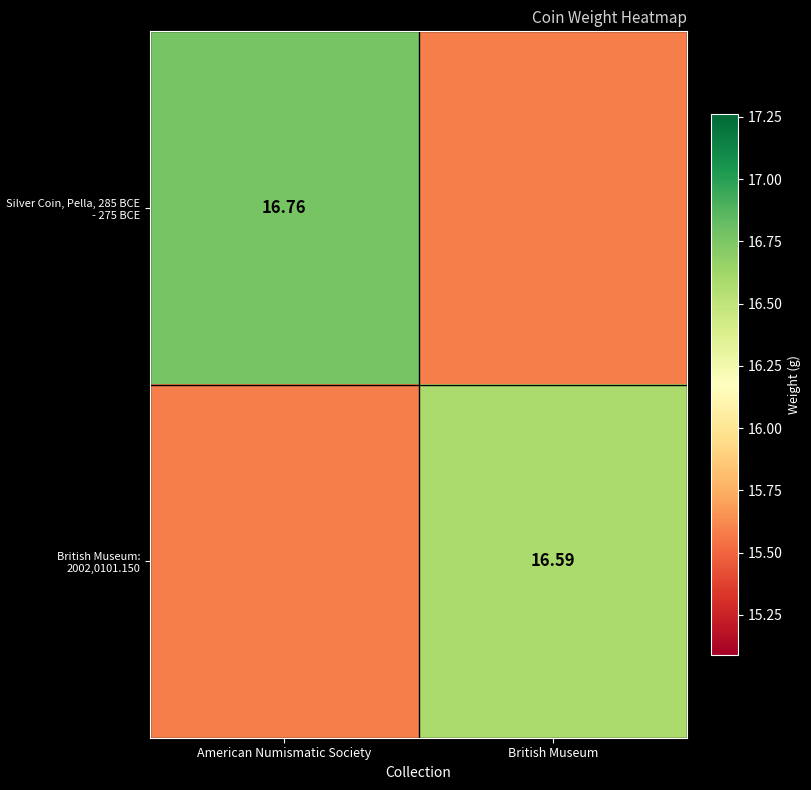

Which series has the widest spread of values?

Silver Coin, Pella, 285 BCE - 275 BCE